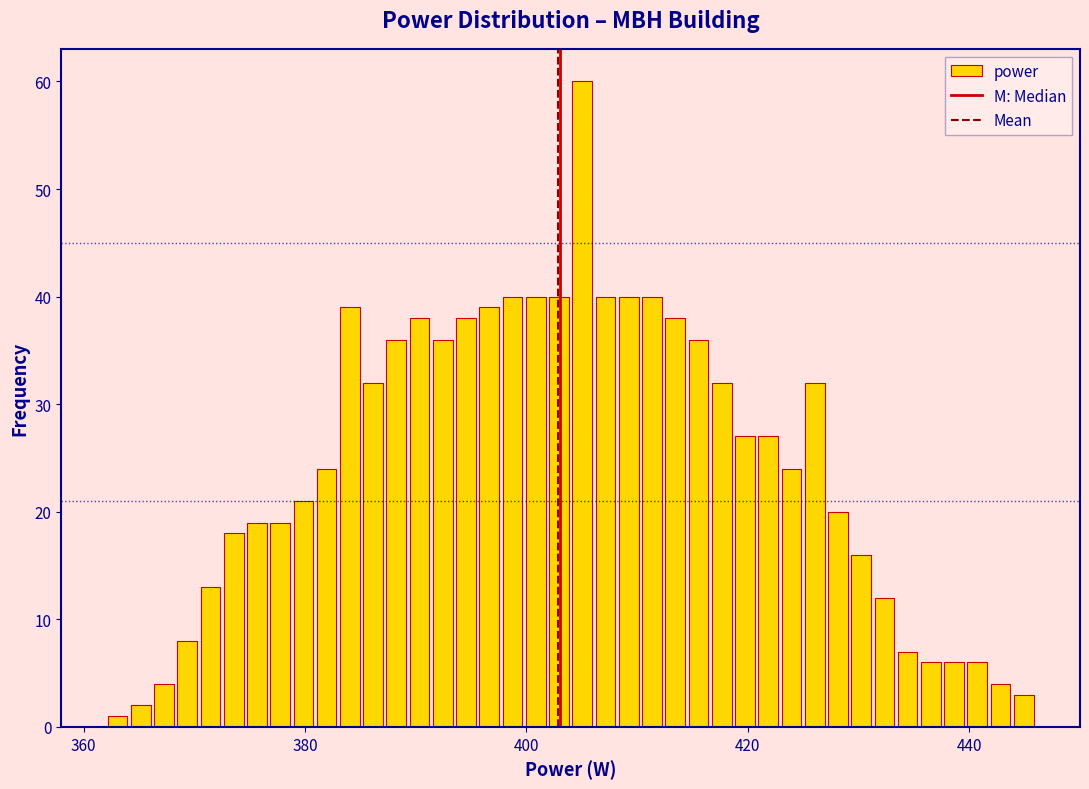

Read against the x-axis, roughly where is the centre of the tallest bar?

406